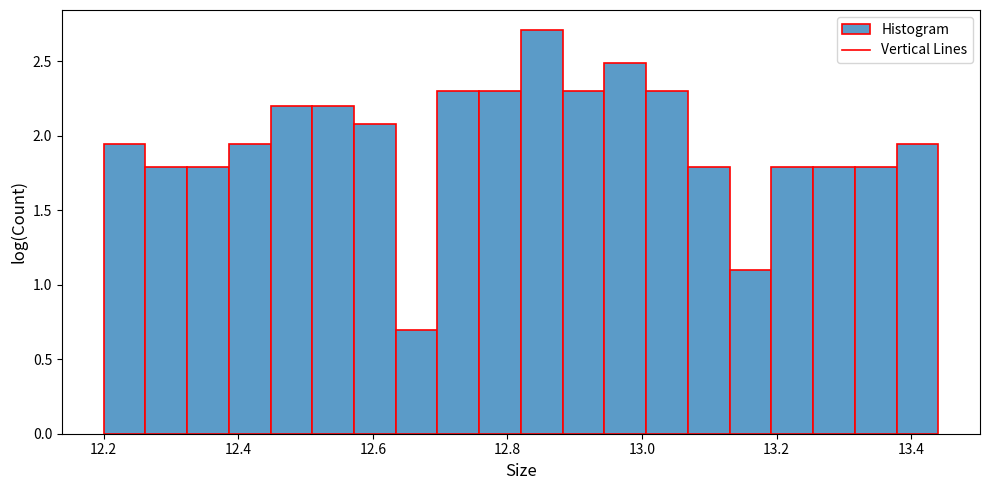

Around what value on the x-axis is the tallest bar? Give the approximate position of its centre, as read against the axis.

12.86